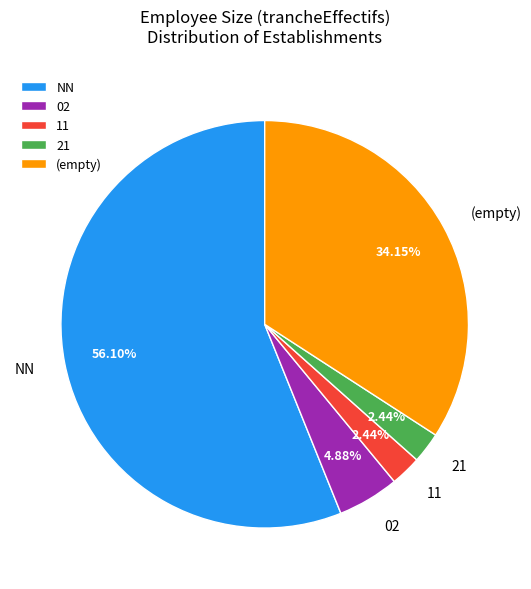

Does NN represent more than half of the total?

Yes